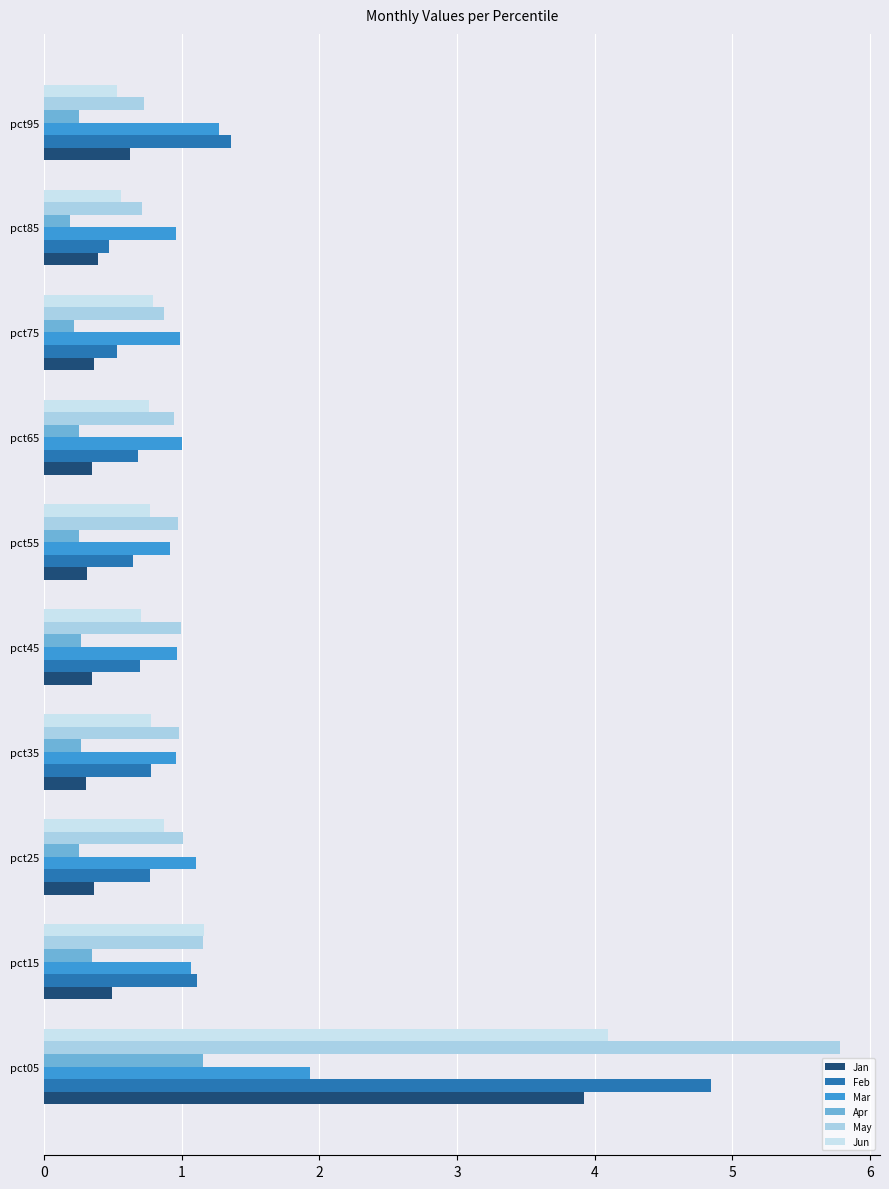

List the series in order of their peak value, highest first.

May, Feb, Jun, Jan, Mar, Apr